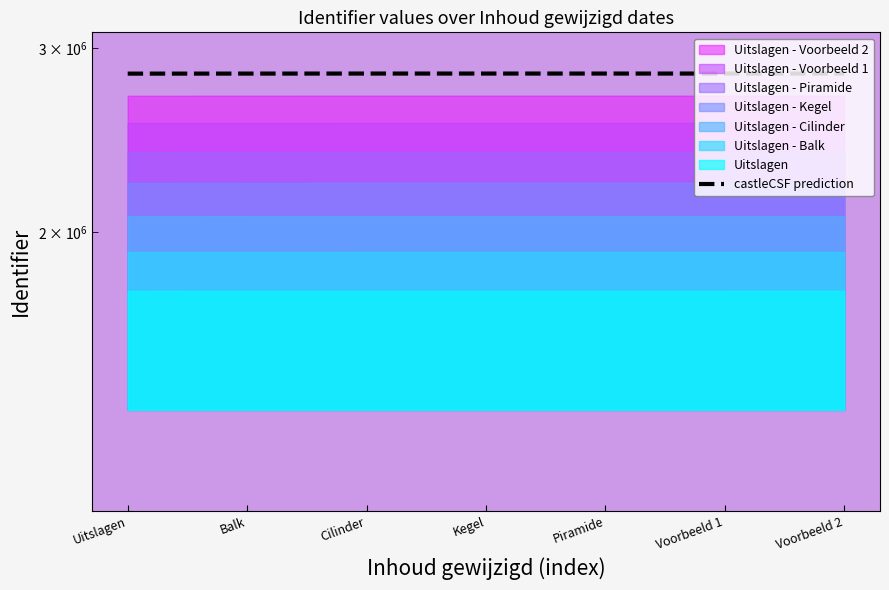

What is the change in value from Piramide to Voorbeeld 1?

+1.1